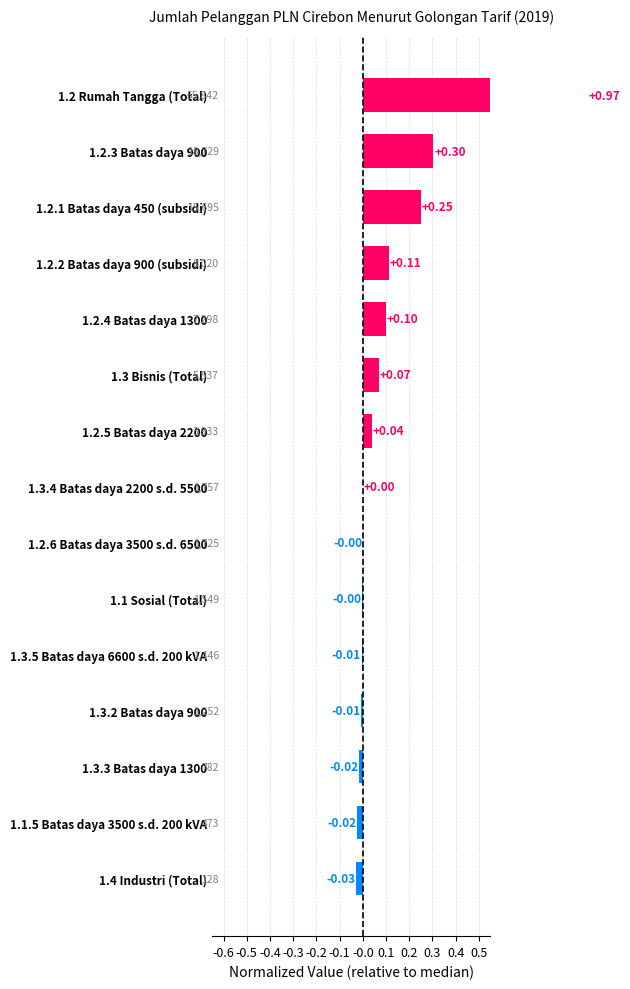

How many values are below 0?

7